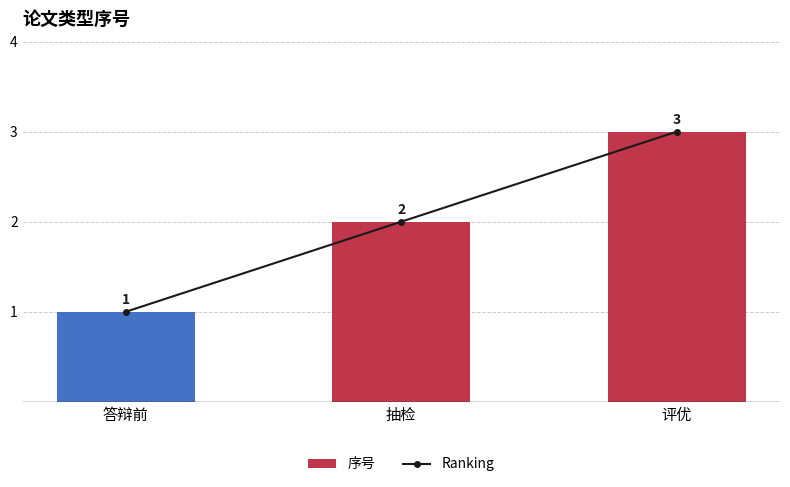

Reading left to right, list all the values displayed in this chart.

序号: 1	2	3
Ranking: 1	2	3